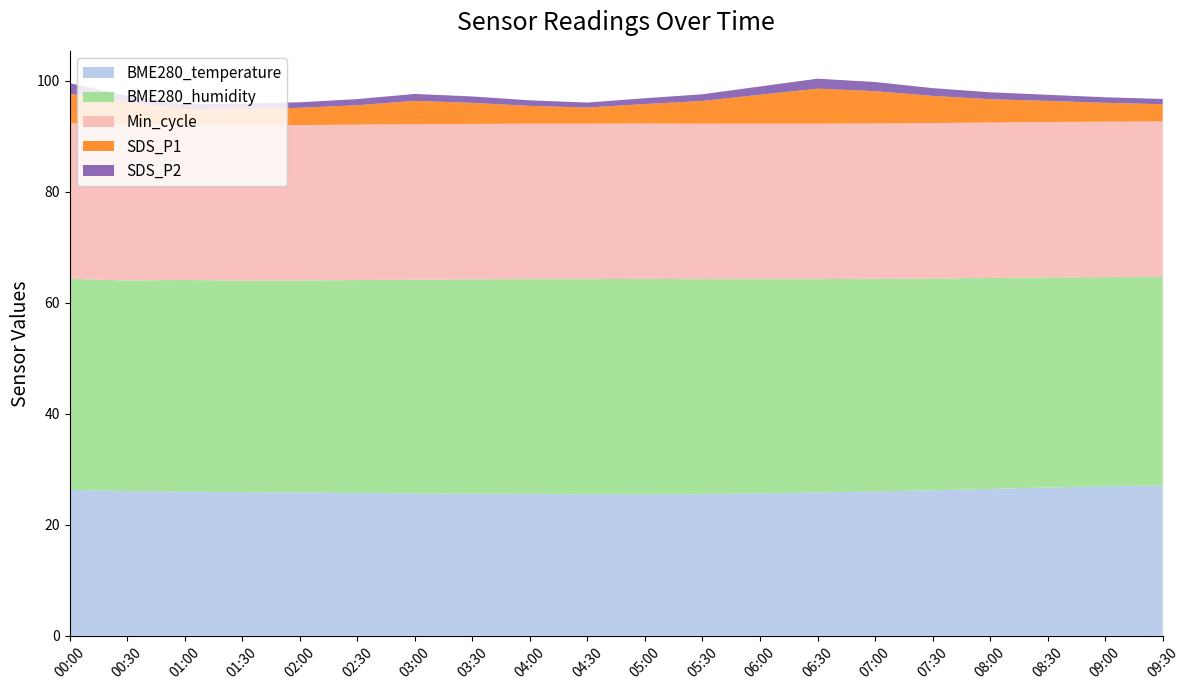

Reading left to right, list all the values displayed in this chart.

BME280_temperature: 26.3	26.1	26.0	25.9	25.8	25.7	25.6	25.6	25.6	25.5	25.5	25.5	25.6	25.8	26.0	26.2	26.4	26.7	26.9	27.1
BME280_humidity: 38.0	37.9	38.1	38.1	38.2	38.4	38.5	38.6	38.7	38.8	38.8	38.7	38.6	38.5	38.3	38.1	38.0	37.9	37.7	37.5
Min_cycle: 28.0	28.0	28.0	28.0	28.0	28.0	28.0	28.0	28.0	28.0	28.0	28.0	28.0	28.0	28.0	28.0	28.0	28.0	28.0	28.0
SDS_P1: 5.3	4.2	2.8	3.0	3.1	3.5	4.2	3.8	3.2	2.9	3.5	4.1	5.2	6.3	5.8	4.9	4.2	3.8	3.4	3.1
SDS_P2: 1.9	1.1	0.8	0.9	1.0	1.1	1.2	1.1	1.0	0.9	1.1	1.2	1.5	1.8	1.6	1.4	1.2	1.1	1.0	0.9